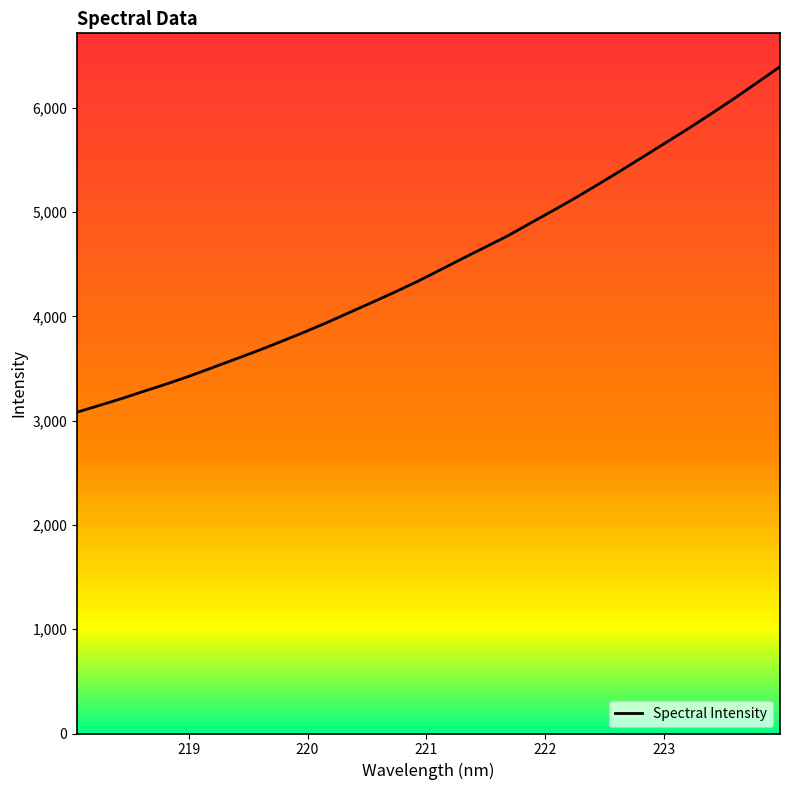

What is the maximum value shown in the chart?

6395.0